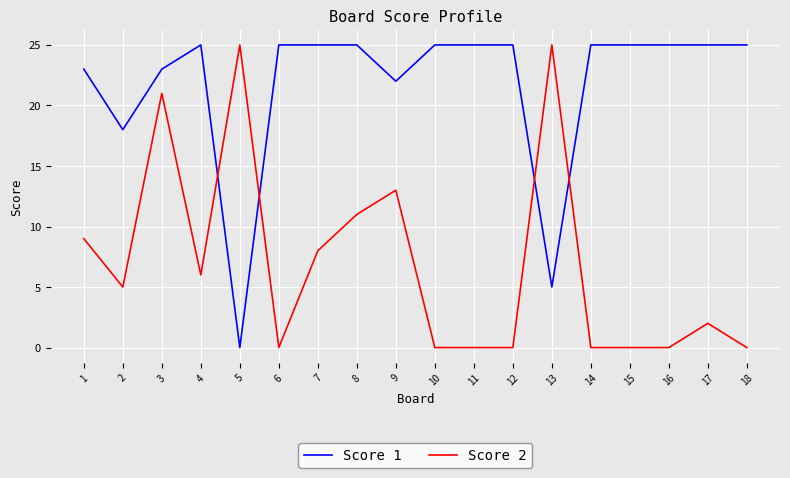

Which series changed the most between 7 and 14?

Score 2